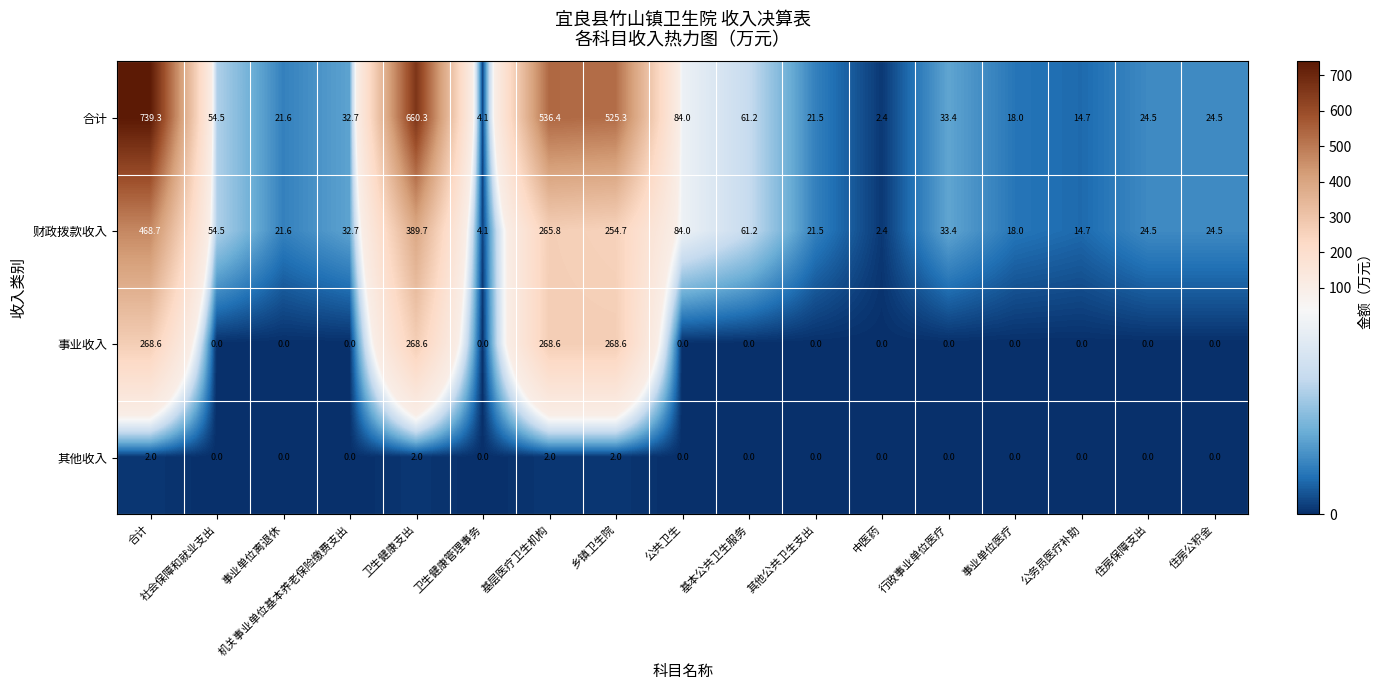

What is the minimum value for 财政拨款收入?

2.4